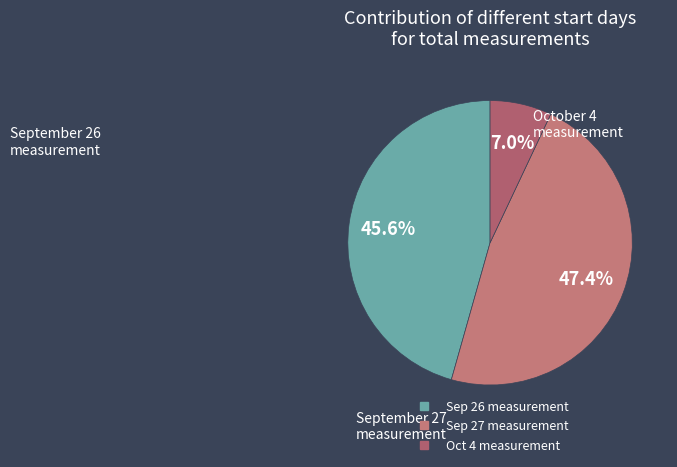

How many slices are in this pie chart?

3